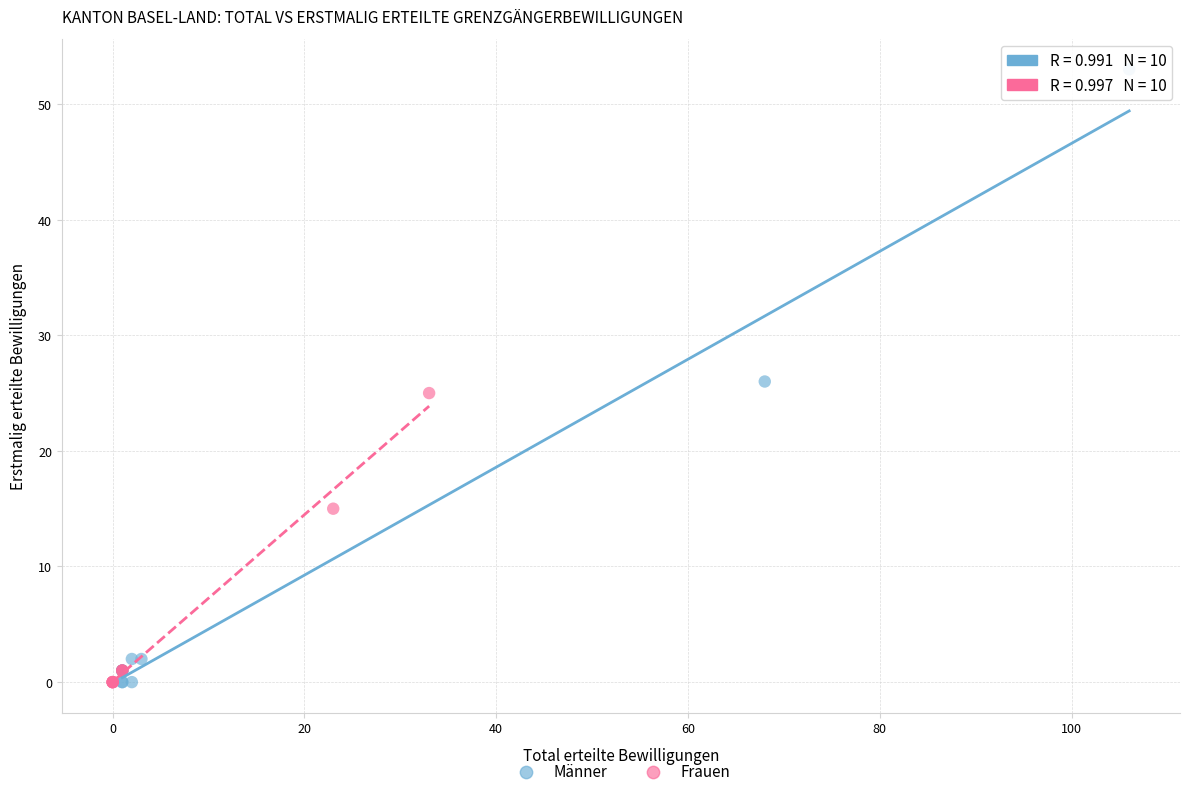

Which series has the largest Y range (max minus min)?

Männer